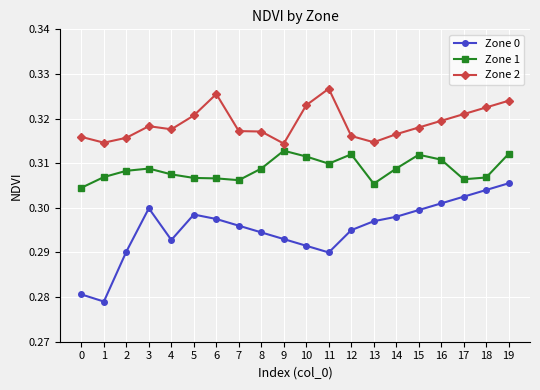

How many categories are shown in the chart?

20